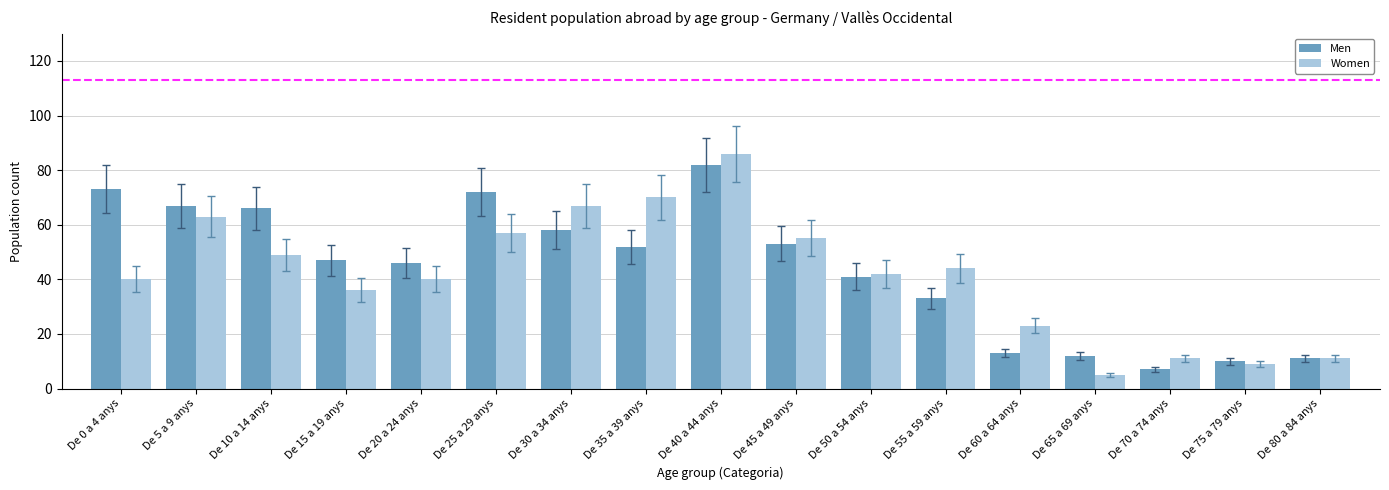

How many groups of bars are there?

17